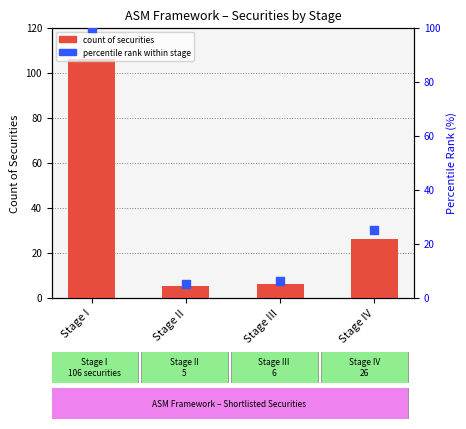

Which series reaches the maximum Y coordinate?

count of securities